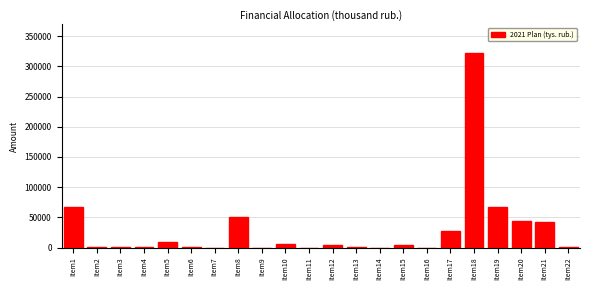

The value at Item9 is -154808. True or false?

False